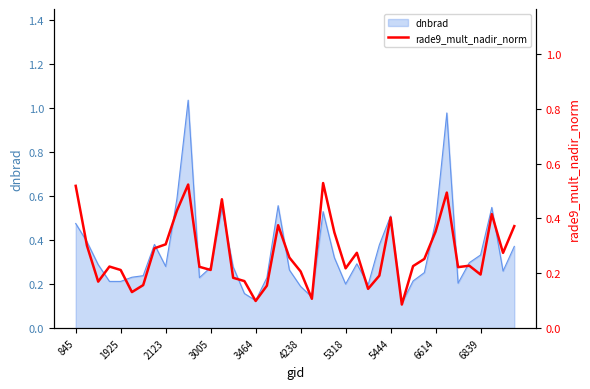

What is the sum of all values?

10.9